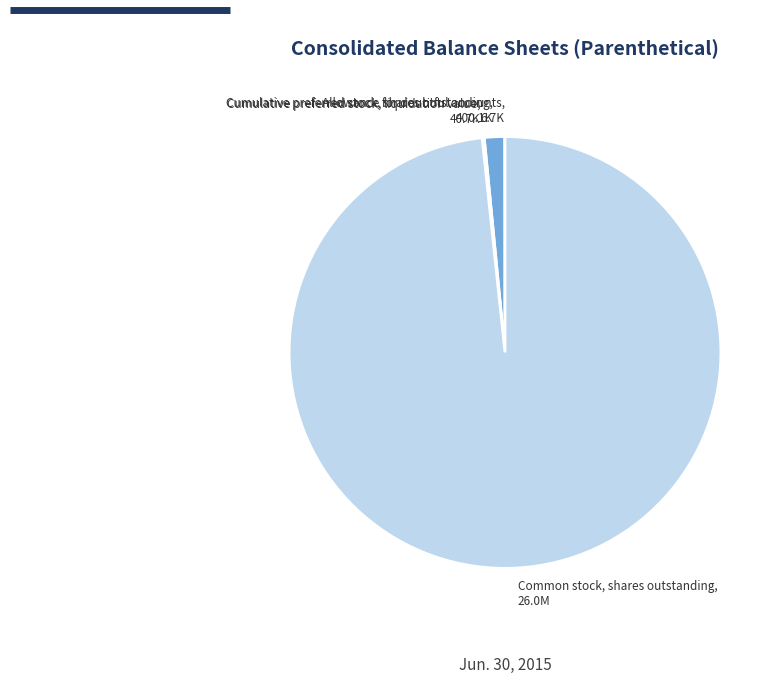

Does Cumulative preferred stock, shares outstanding represent more than half of the total?

No